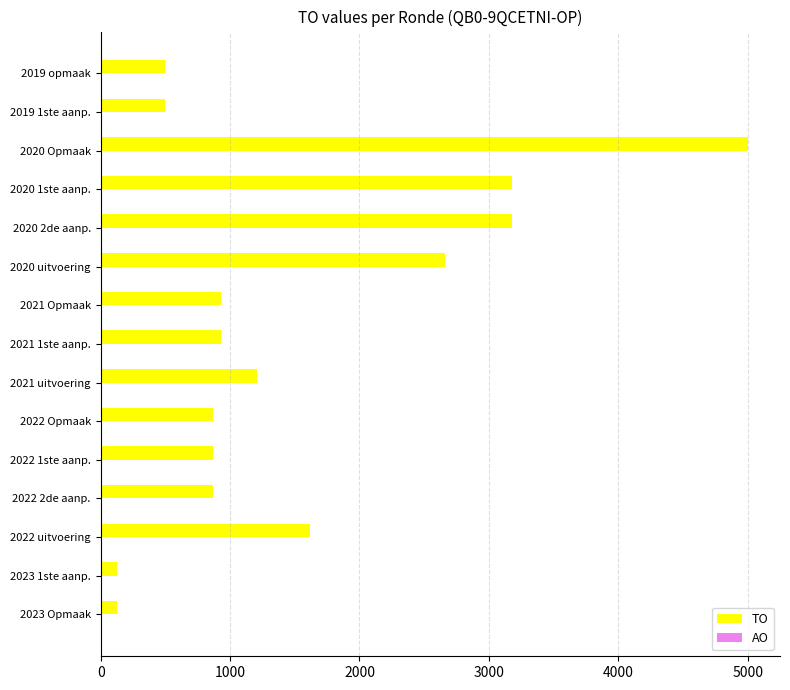

What is the change in value from 2020 Opmaak to 2019 opmaak?

-4500